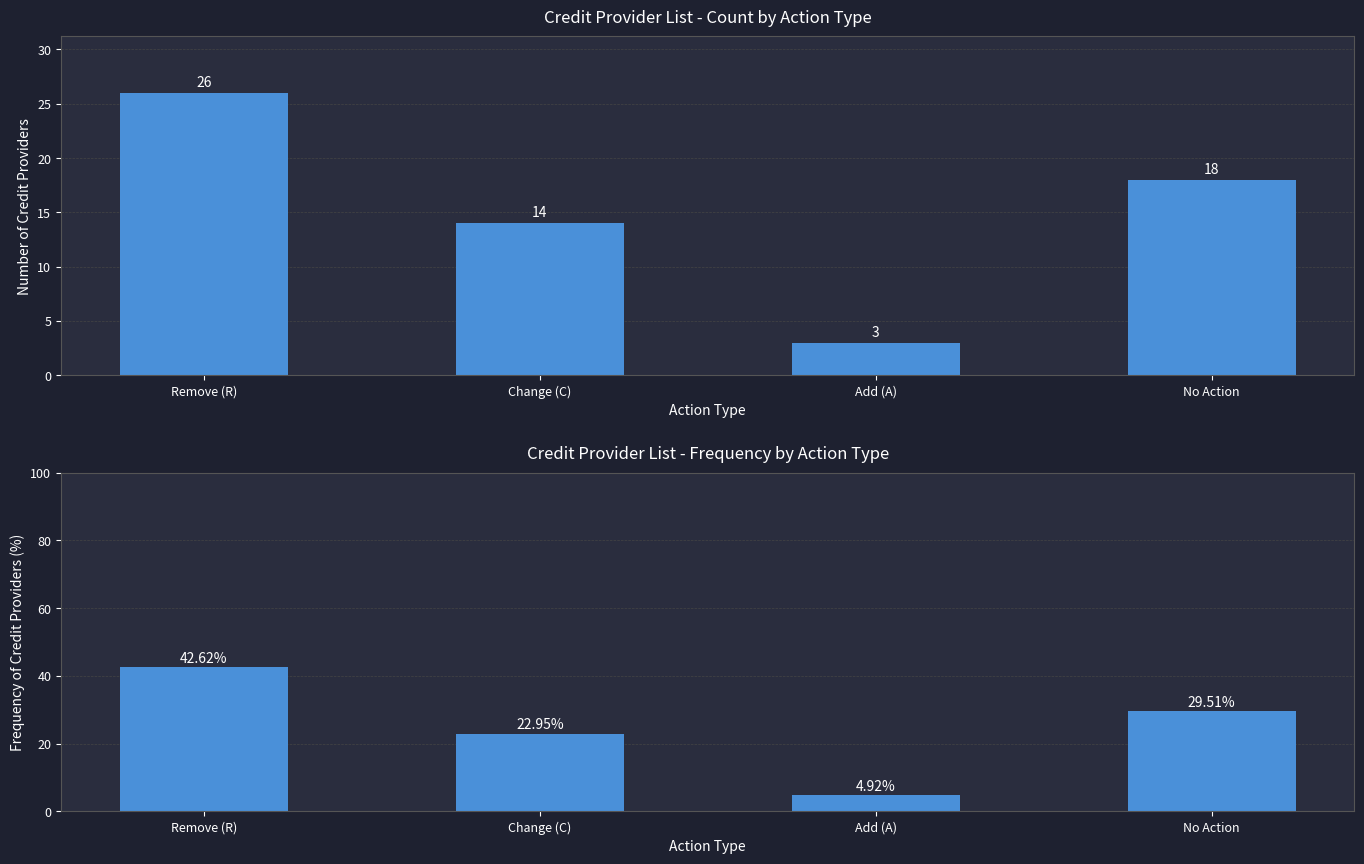

How many groups of bars are there?

4